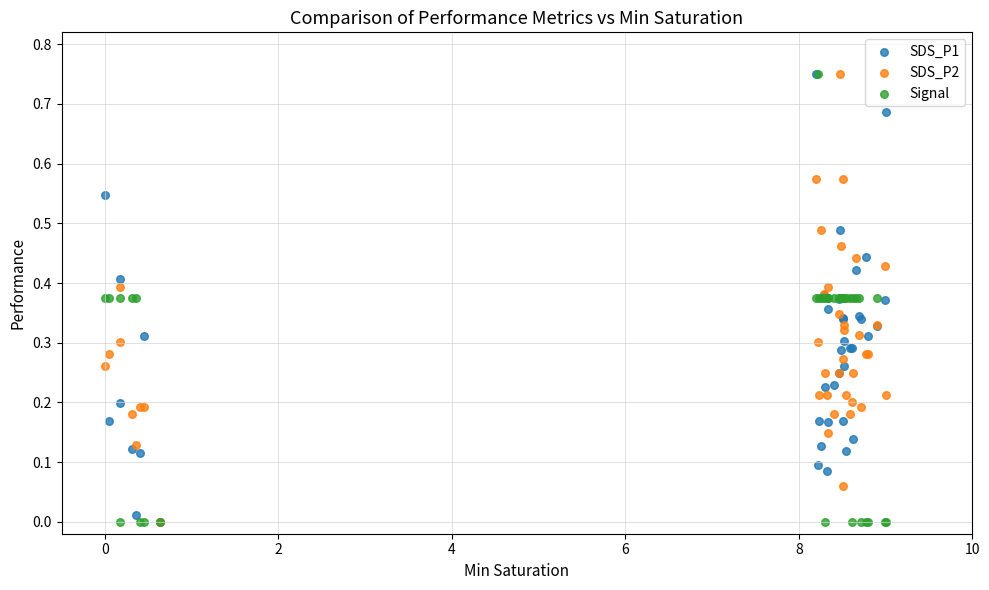

What are all the series names shown in the legend?

SDS_P1, SDS_P2, Signal